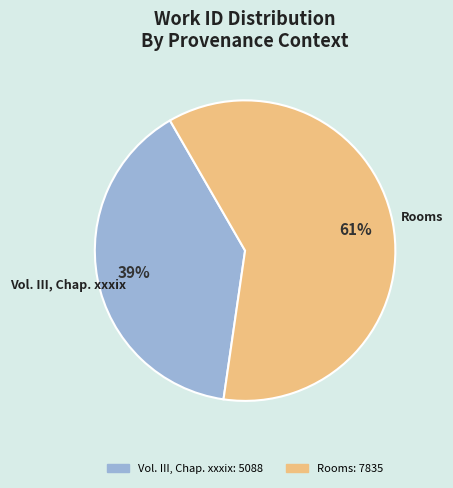

Which category has the biggest portion of the pie?

Rooms